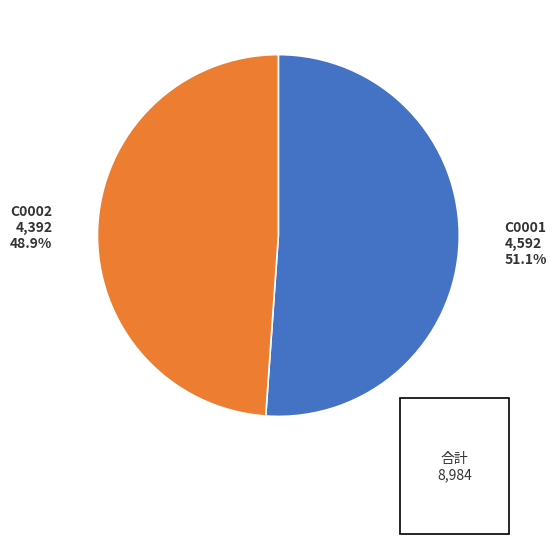

Is there a majority slice in this chart?

Yes